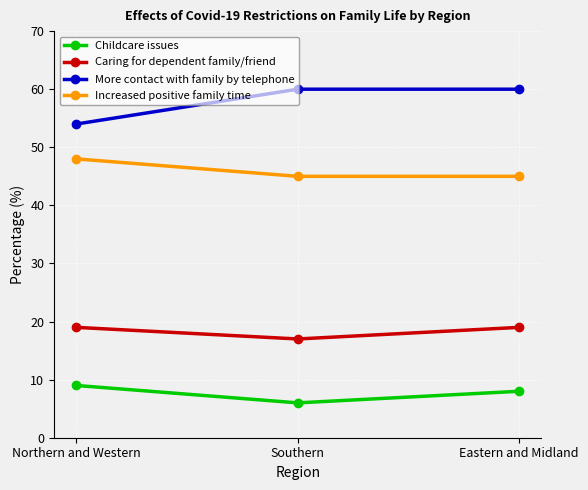

What are all the series names shown in the legend?

Childcare issues, Caring for dependent family/friend, More contact with family by telephone, Increased positive family time